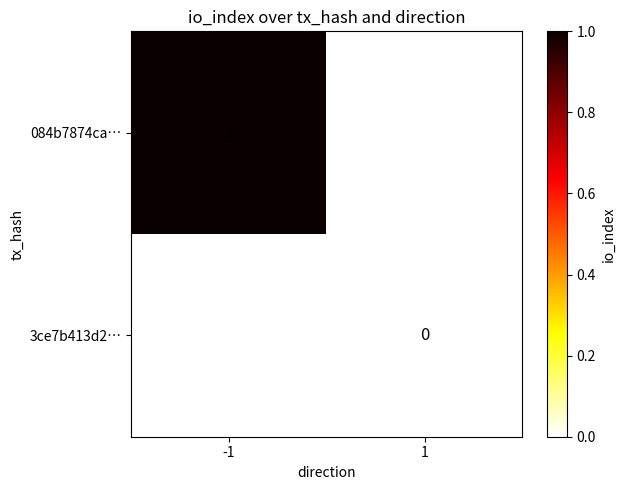

What is the maximum value shown in the chart?

1.0